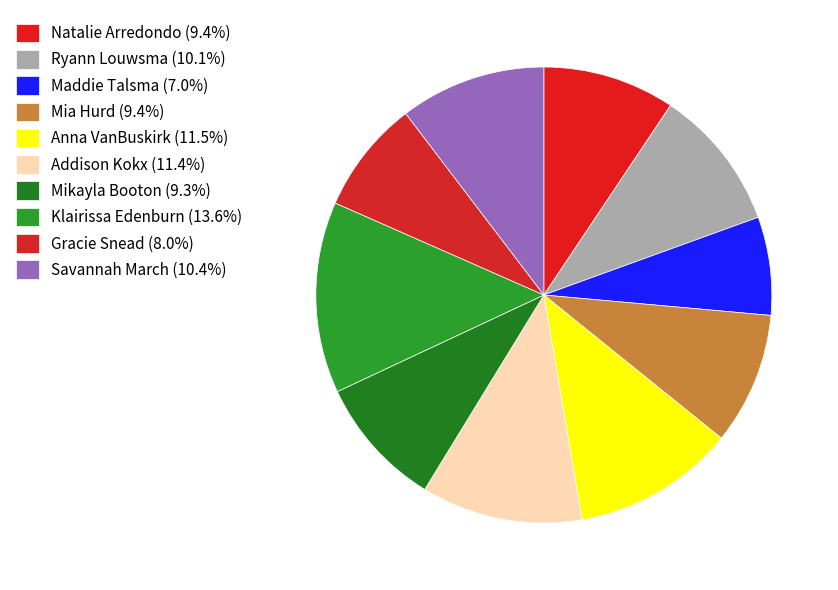

What is the largest slice in the pie chart?

Klairissa Edenburn